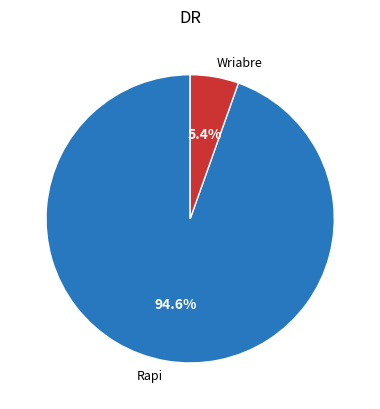

What percentage do Wriabre and Rapi together represent?

100.0%